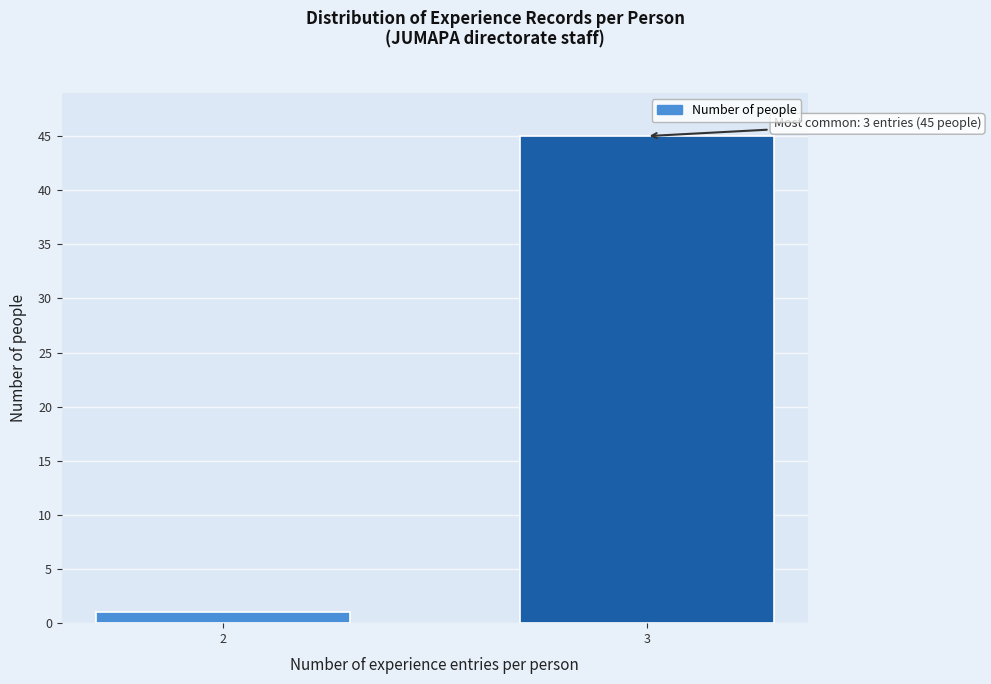

Reading left to right, what are all the values shown in this chart?

2=1	3=45